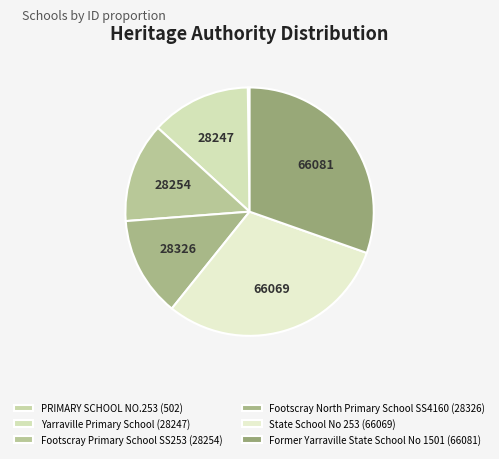

Combined, what portion of the pie is Footscray North Primary School SS4160 and Former Yarraville State School No 1501?

43.4%